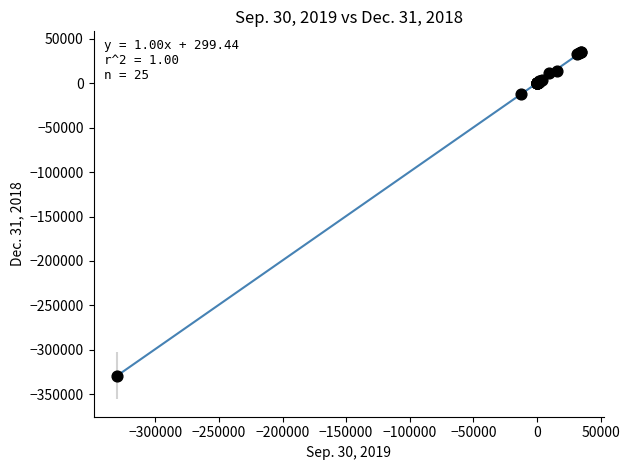

What Y value in the scatter plot is closest to -146699?

-12213